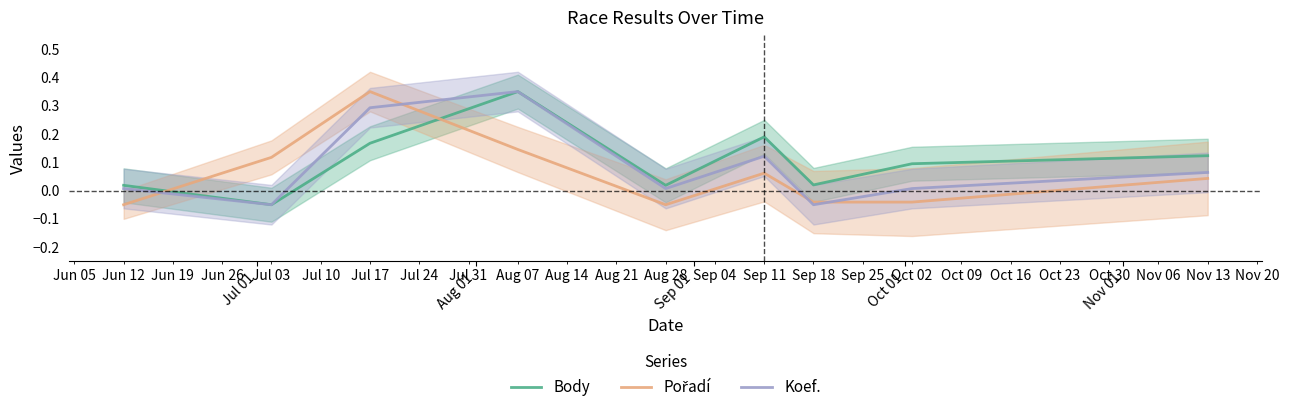

After their last crossing, which series has the higher values: Body or Pořadí?

Body